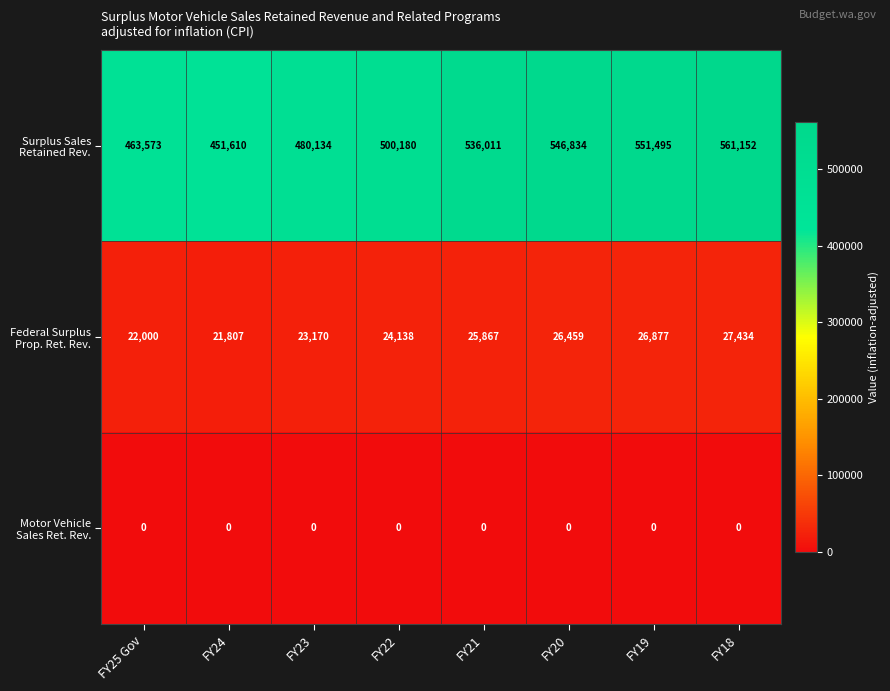

What is the maximum value shown in the chart?

561152